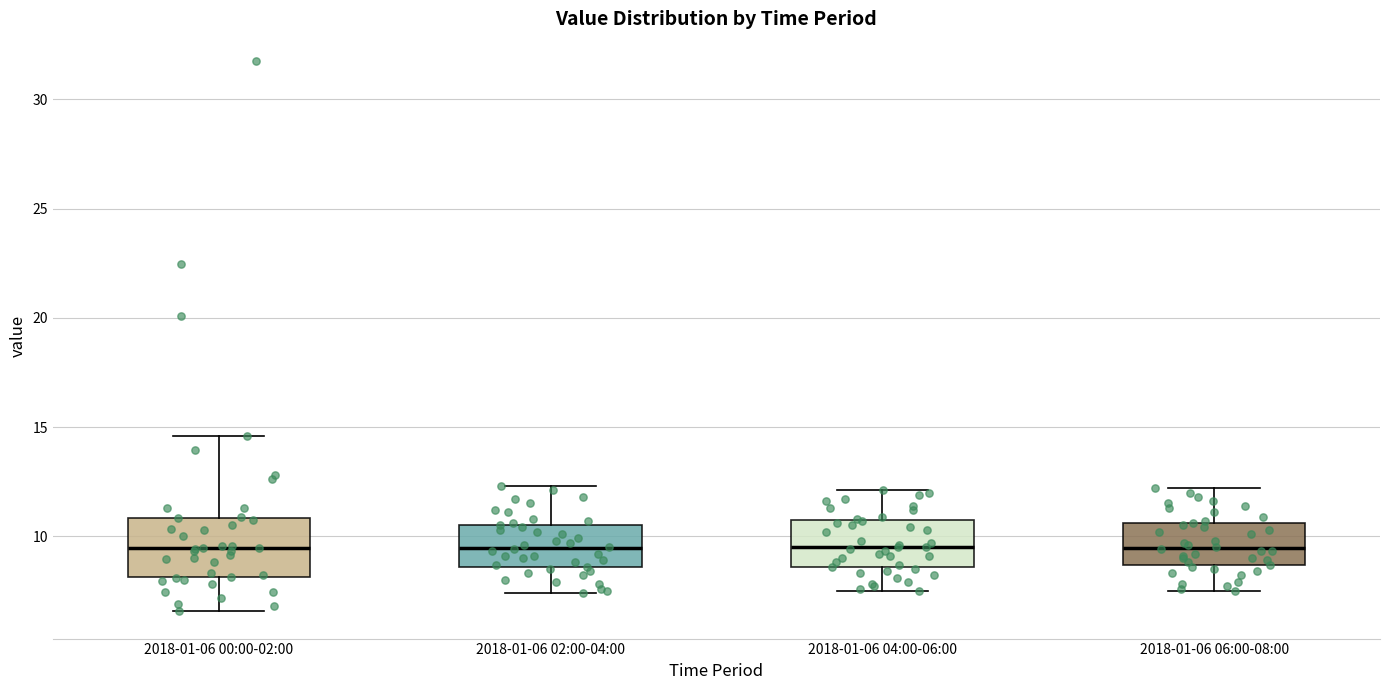

Reading left to right, transcribe this box plot: for each box, give where its median line is, the range the box spans, and where its two whiskers end, as read against the y-axis. The values are not printed on the chart, so give them approximately, as read against the axis.

2018-01-06 00:00-02:00: median 9.5, box 8.0 to 11.0, whiskers 6.5 to 14.5
2018-01-06 02:00-04:00: median 9.5, box 8.5 to 10.5, whiskers 7.5 to 12.5
2018-01-06 04:00-06:00: median 9.5, box 8.5 to 10.5, whiskers 7.5 to 12.0
2018-01-06 06:00-08:00: median 9.5, box 8.5 to 10.5, whiskers 7.5 to 12.0